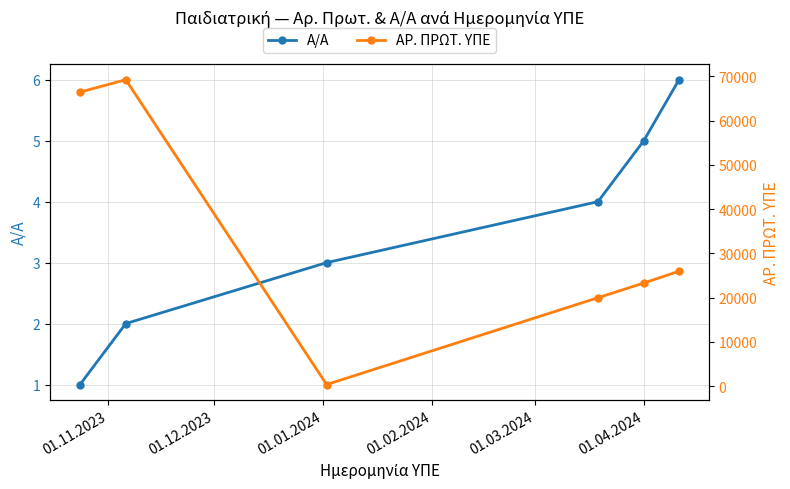

What is the spread (max minus min) of values at 01.11.2023?

66435